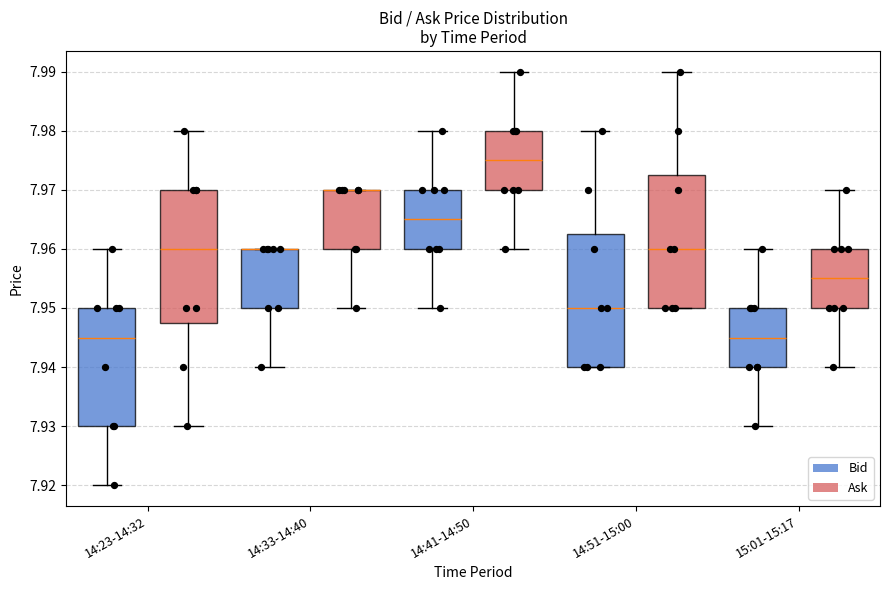

Reading left to right, transcribe this box plot: for each box, give where its median line is, the range the box spans, and where its two whiskers end, as read against the y-axis. The values are not printed on the chart, so give them approximately, as read against the axis.

14:23-14:32 (Bid): median 7.945, box 7.930 to 7.950, whiskers 7.920 to 7.960
14:23-14:32 (Ask): median 7.960, box 7.948 to 7.970, whiskers 7.930 to 7.980
14:33-14:40 (Bid): median 7.960 (drawn on the box's upper edge), box 7.950 to 7.960, whiskers 7.940 to 7.960
14:33-14:40 (Ask): median 7.970 (drawn on the box's upper edge), box 7.960 to 7.970, whiskers 7.950 to 7.970
14:41-14:50 (Bid): median 7.965, box 7.960 to 7.970, whiskers 7.950 to 7.980
14:41-14:50 (Ask): median 7.975, box 7.970 to 7.980, whiskers 7.960 to 7.990
14:51-15:00 (Bid): median 7.950, box 7.940 to 7.963, whiskers 7.940 to 7.980
14:51-15:00 (Ask): median 7.960, box 7.950 to 7.973, whiskers 7.950 to 7.990
15:01-15:17 (Bid): median 7.945, box 7.940 to 7.950, whiskers 7.930 to 7.960
15:01-15:17 (Ask): median 7.955, box 7.950 to 7.960, whiskers 7.940 to 7.970